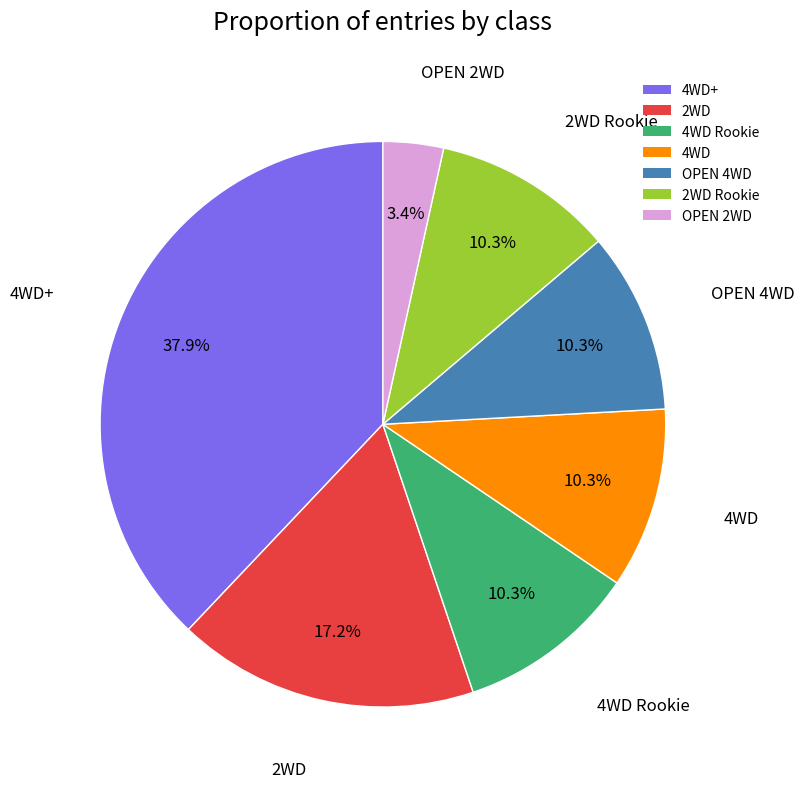

The 2WD slice represents 30% of the pie. True or false?

False